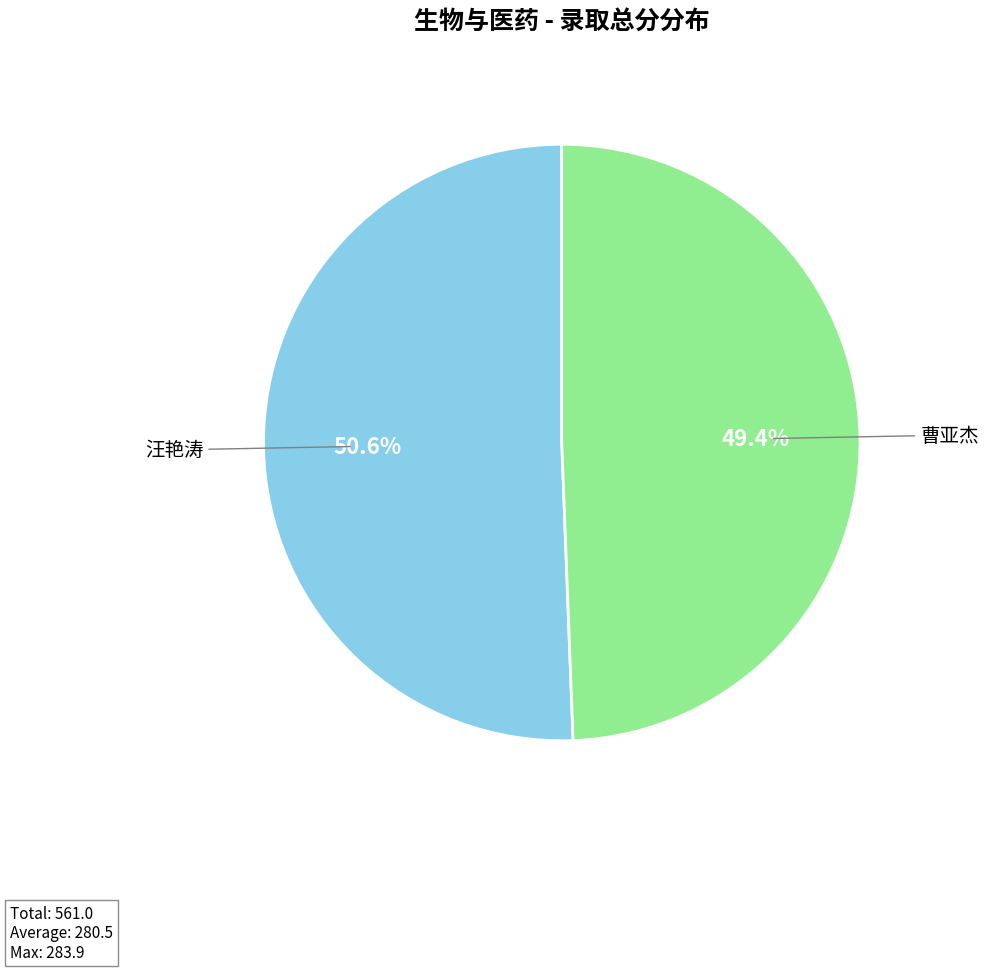

Which category has the biggest portion of the pie?

汪艳涛